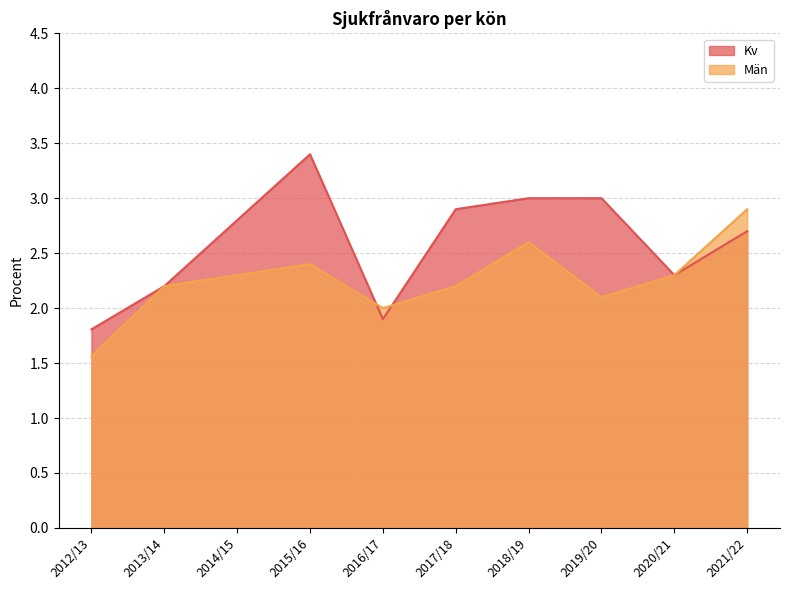

Does the chart display data point markers on the line(s)?

No